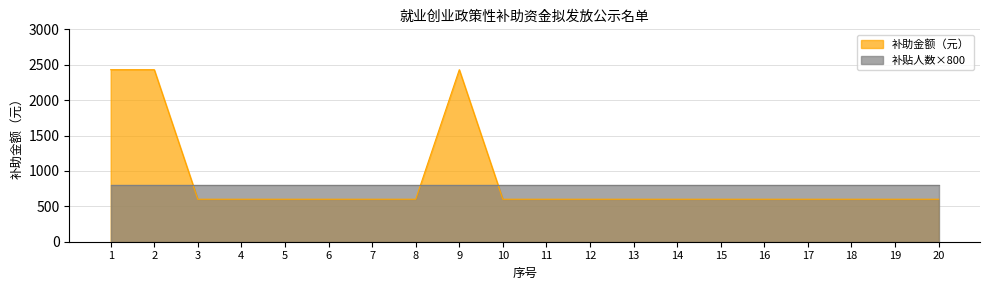

What is the ratio of the value at 17 to the value at 15?

1.0